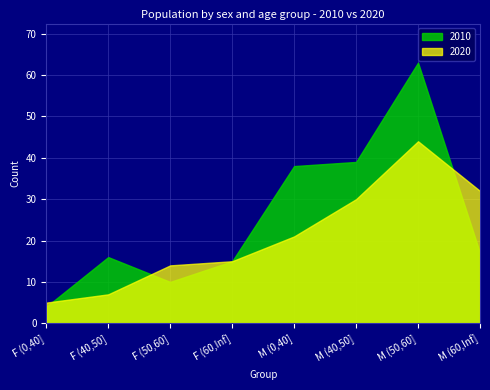

What is the difference between the maximum and minimum values in the F series?

59